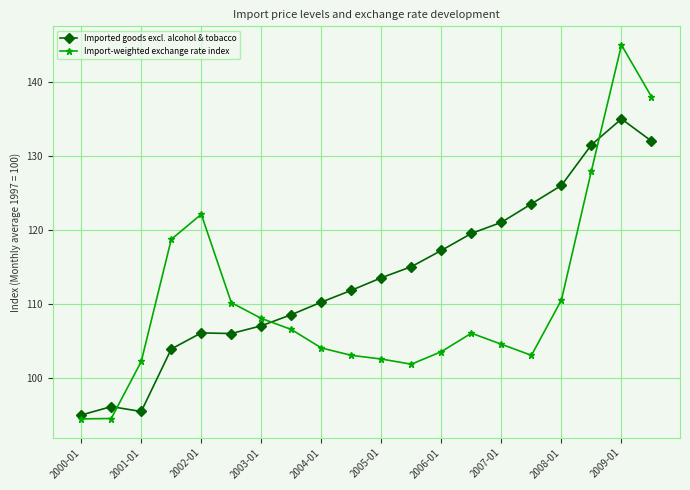

How many data points in Imported goods excl. alcohol & tobacco are less than 113?

10